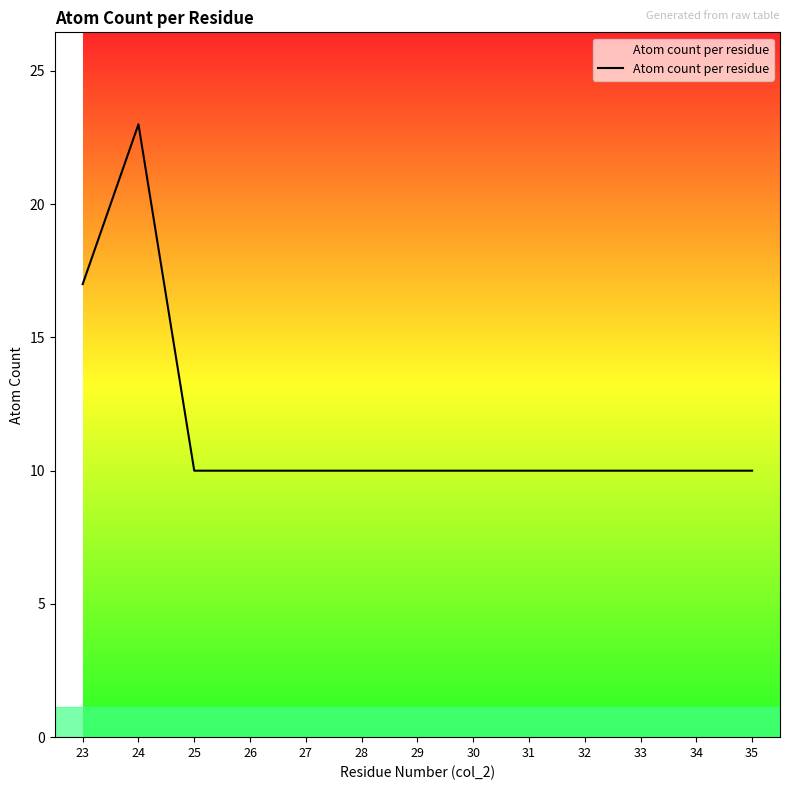

What is the greatest value displayed?

23